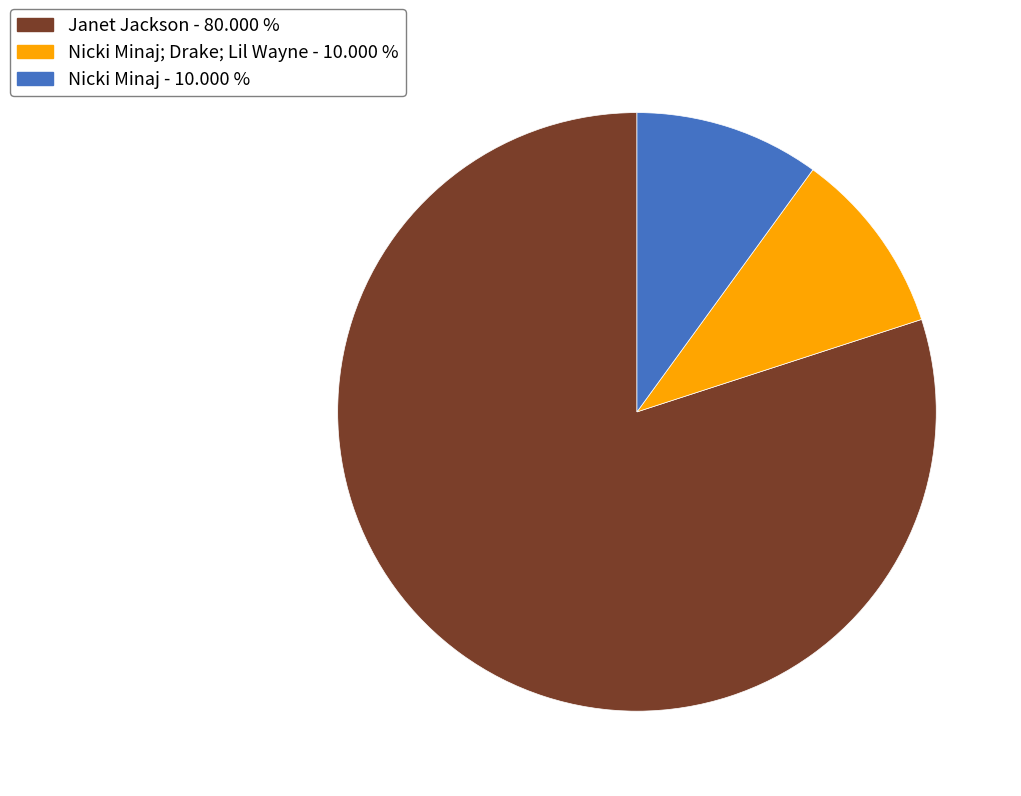

Is there a majority slice in this chart?

Yes